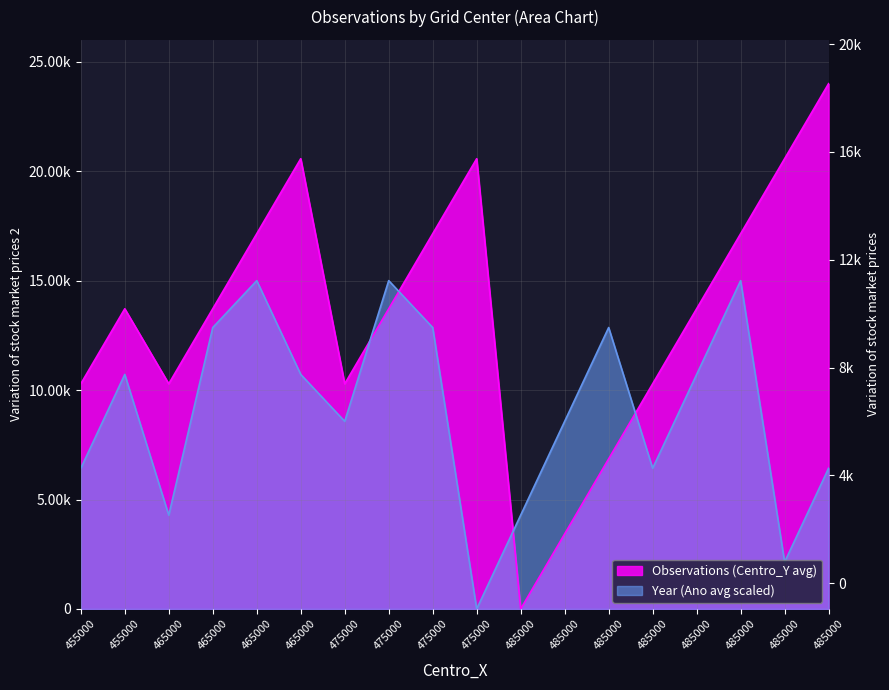

At which label does Year (Ano avg scaled) first exceed 10714?

455000